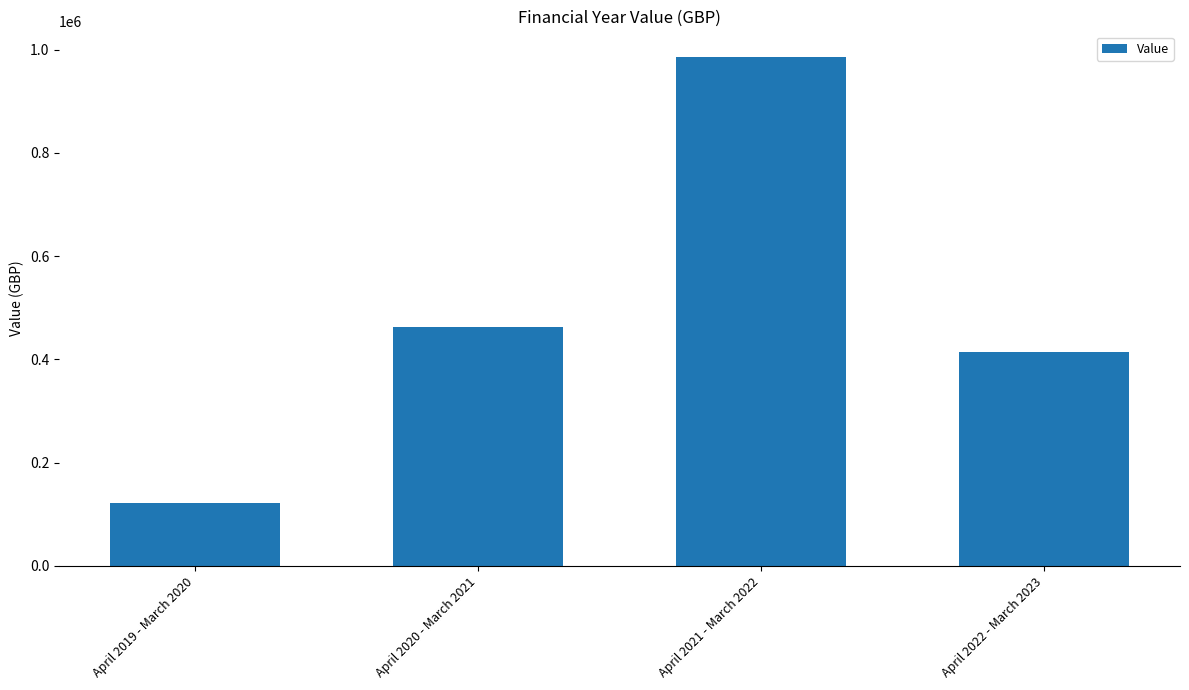

Is it true that the value at April 2019 - March 2020 is 212100.4?

False